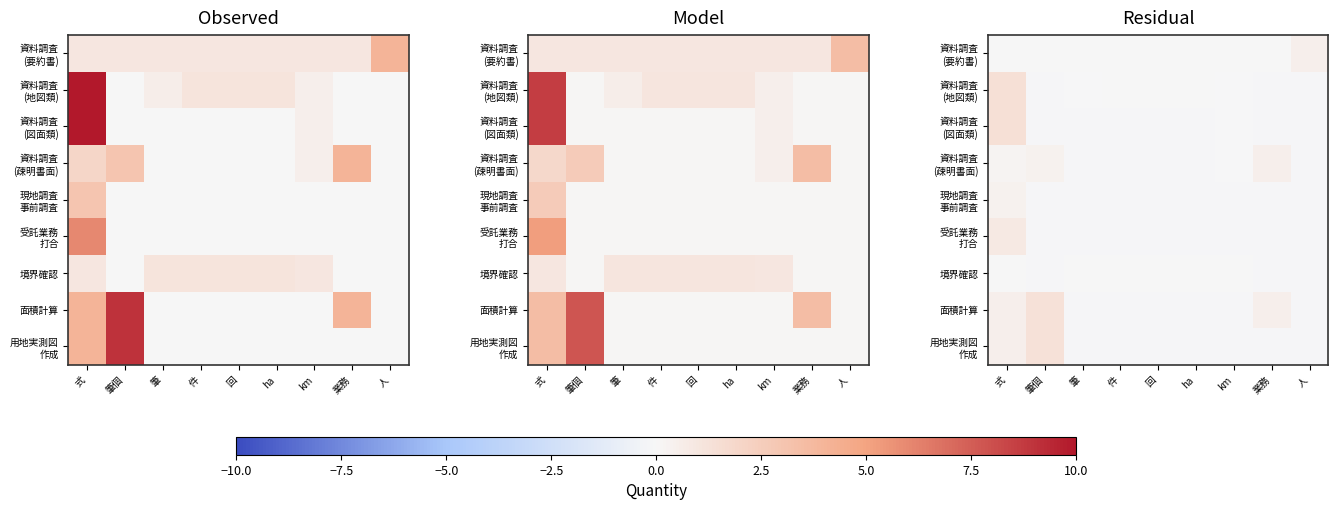

Between 件 and 業務, which series saw the biggest shift?

資料調査 (疎明書面)